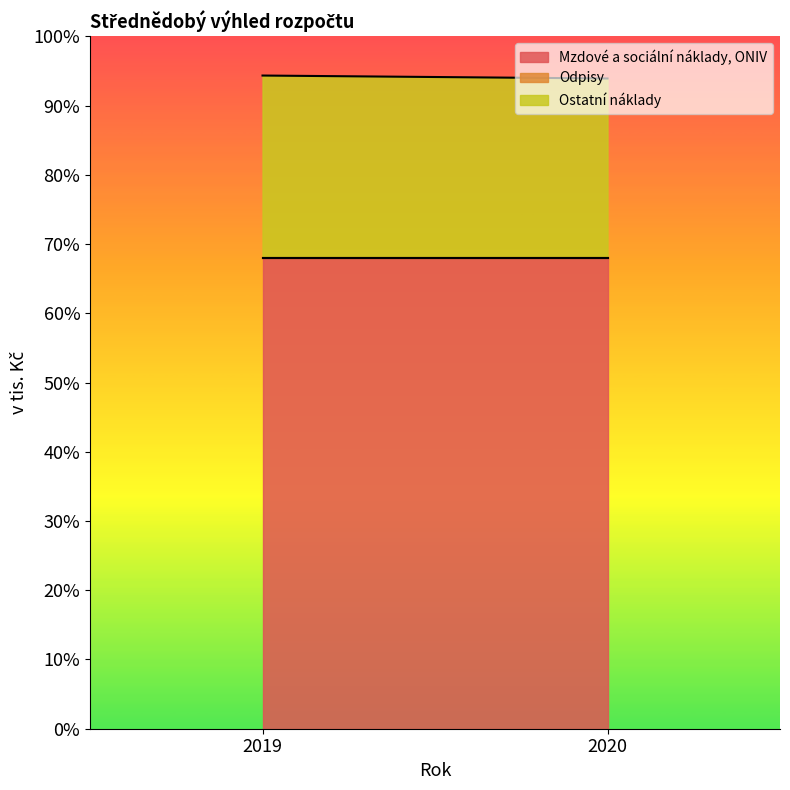

How many lines are shown in the chart?

3